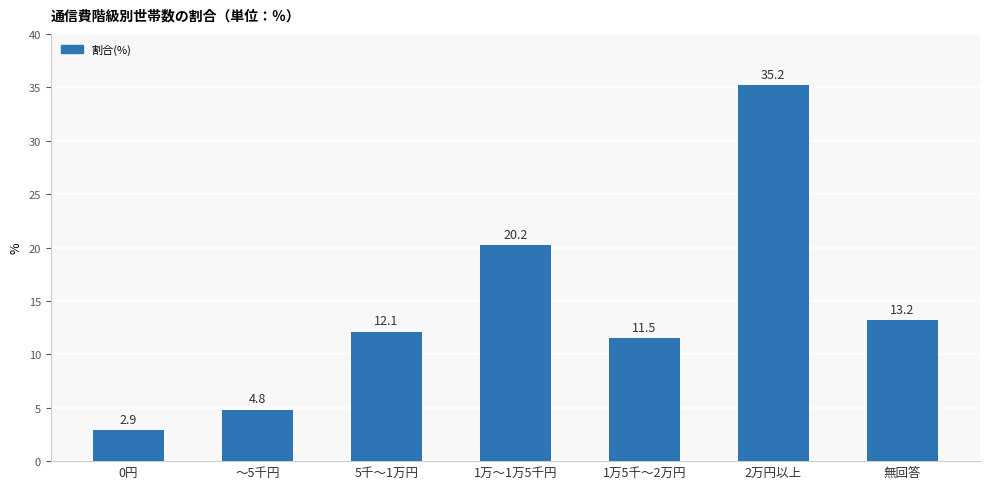

What is the minimum value shown in the chart?

2.9